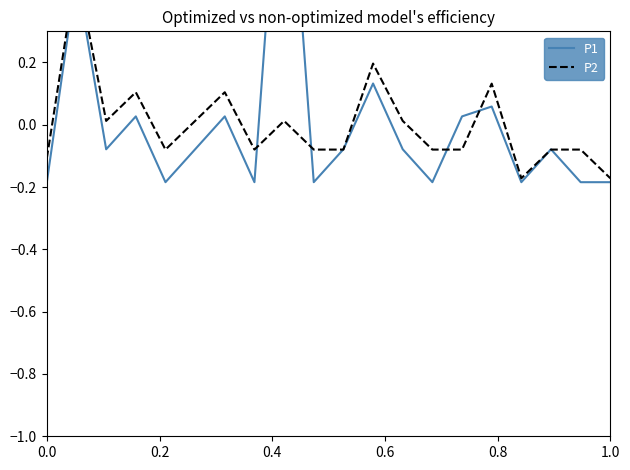

What is the spread (max minus min) of values at 0.8?

0.1